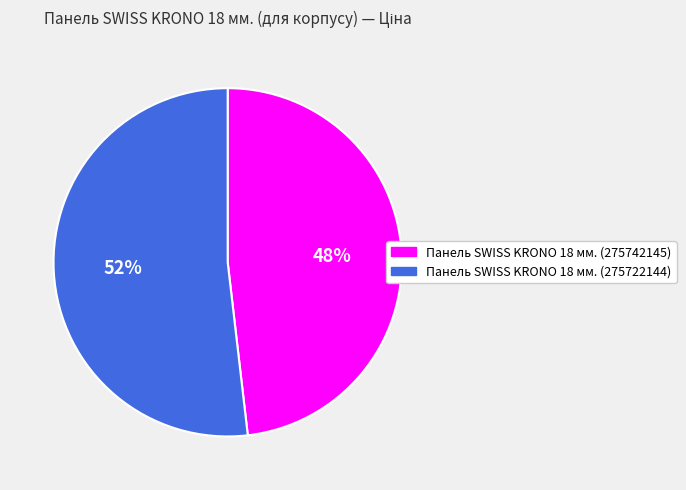

To the nearest percent, what is the difference between the Панель SWISS KRONO 18 мм. (275742145) and Панель SWISS KRONO 18 мм. (275722144) slice percentages?

4%